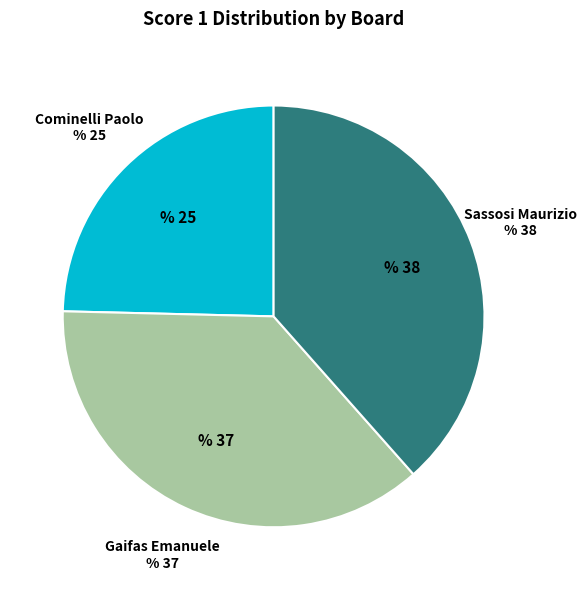

Is there any slice that represents more than half of the pie?

No